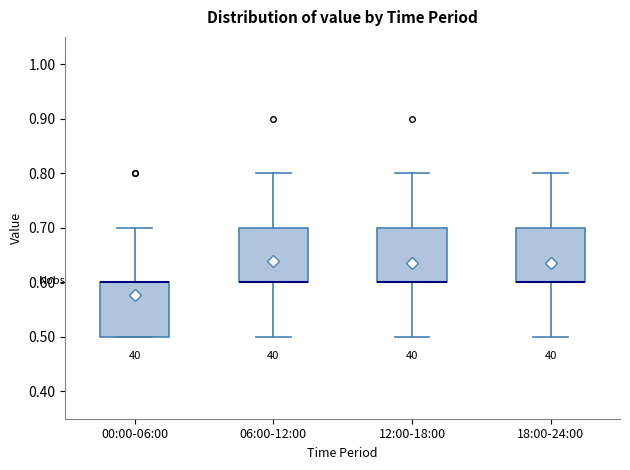

Reading left to right, read every box against the y-axis: the position of its median line, the range the box covers, and the ends of its whiskers. The values are not printed on the chart, so give them approximately, as read against the axis.

00:00-06:00: median 0.6 (drawn on the box's upper edge), box 0.5 to 0.6, whiskers 0.5 to 0.7
06:00-12:00: median 0.6 (drawn on the box's lower edge), box 0.6 to 0.7, whiskers 0.5 to 0.8
12:00-18:00: median 0.6 (drawn on the box's lower edge), box 0.6 to 0.7, whiskers 0.5 to 0.8
18:00-24:00: median 0.6 (drawn on the box's lower edge), box 0.6 to 0.7, whiskers 0.5 to 0.8